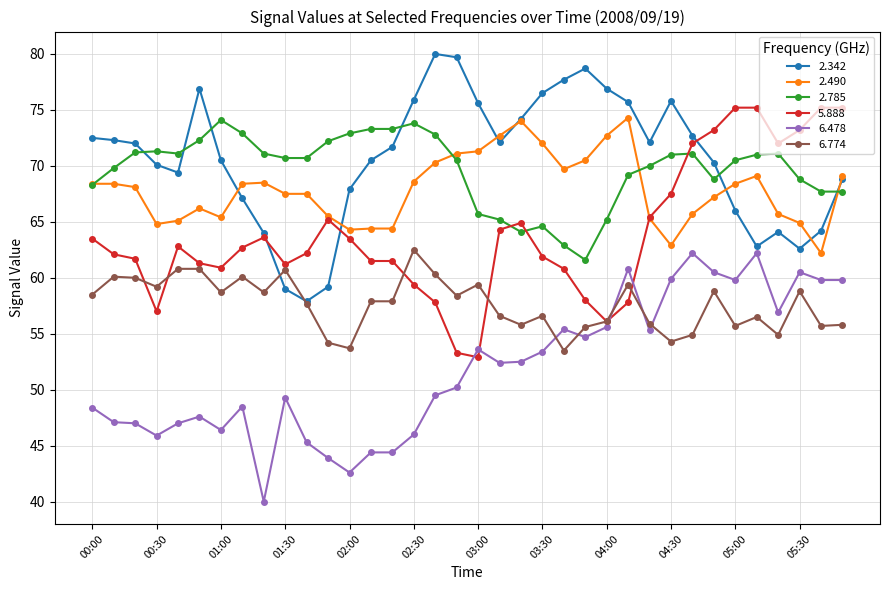

What is the maximum value for 5.888?

75.2